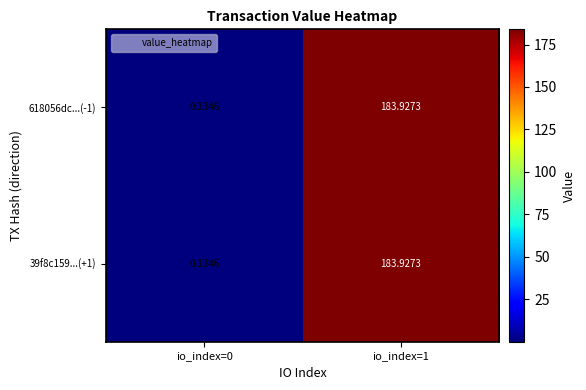

Is the value of 618056dc...(-1) at io_index=1 greater than the value of 39f8c159...(+1) at io_index=0?

Yes